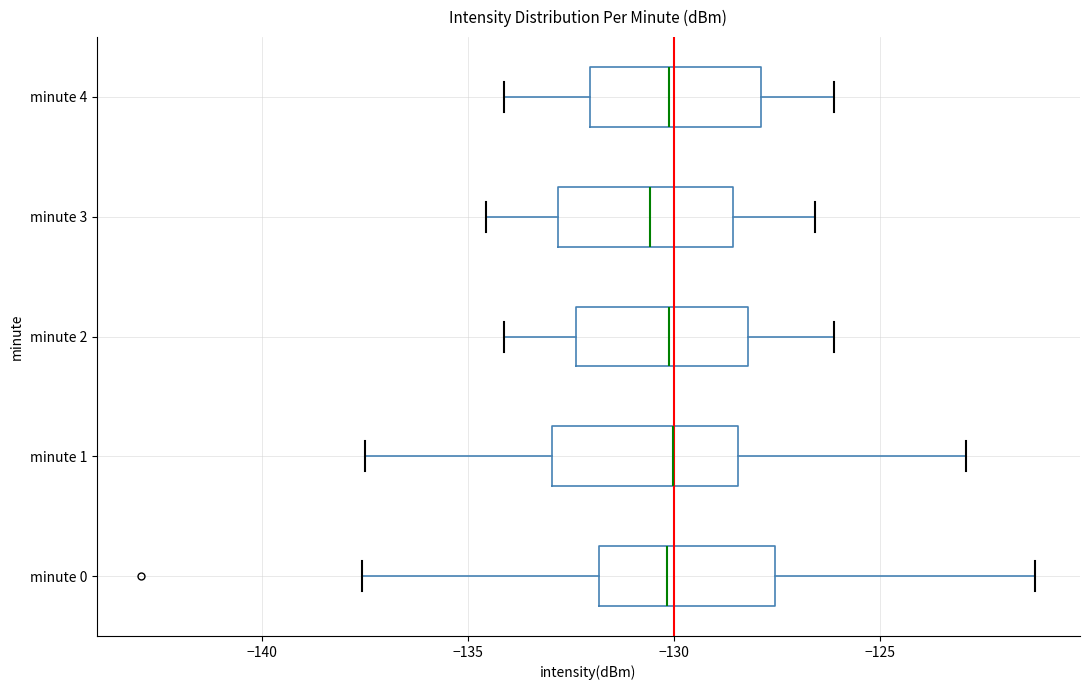

Reading bottom to top, read every box against the x-axis: the position of its median line, the range the box covers, and the ends of its whiskers. The values are not printed on the chart, so give them approximately, as read against the axis.

minute 0: median -130.0, box -132.0 to -127.5, whiskers -137.5 to -121.0
minute 1: median -130.0, box -133.0 to -128.5, whiskers -137.5 to -123.0
minute 2: median -130.0, box -132.5 to -128.0, whiskers -134.0 to -126.0
minute 3: median -130.5, box -133.0 to -128.5, whiskers -134.5 to -126.5
minute 4: median -130.0, box -132.0 to -128.0, whiskers -134.0 to -126.0